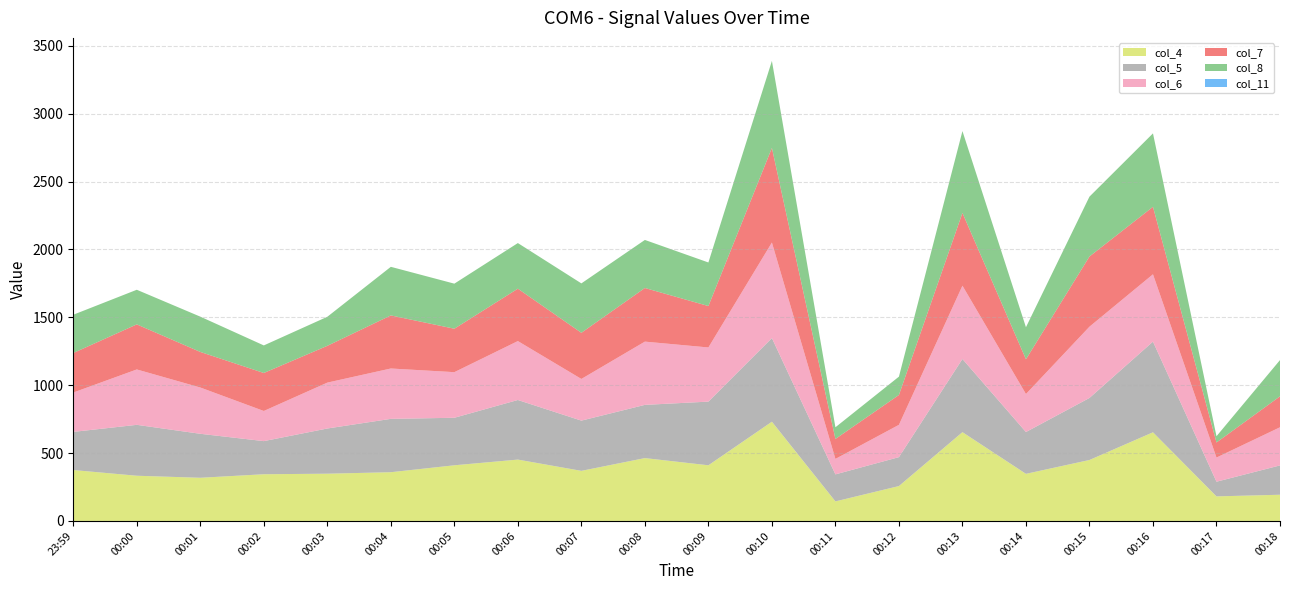

Reading left to right, list all the values displayed in this chart.

col_4: 23:59=375	00:00=333	00:01=318	00:02=344	00:03=348	00:04=359	00:05=410	00:06=452	00:07=369	00:08=463	00:09=410	00:10=731	00:11=144	00:12=257	00:13=654	00:14=347	00:15=449	00:16=653	00:17=181	00:18=193
col_5: 23:59=281	00:00=375	00:01=324	00:02=244	00:03=333	00:04=393	00:05=350	00:06=439	00:07=370	00:08=392	00:09=469	00:10=616	00:11=199	00:12=213	00:13=539	00:14=308	00:15=457	00:16=668	00:17=108	00:18=216
col_6: 23:59=290	00:00=408	00:01=341	00:02=222	00:03=338	00:04=371	00:05=336	00:06=434	00:07=307	00:08=466	00:09=399	00:10=704	00:11=114	00:12=238	00:13=540	00:14=280	00:15=525	00:16=496	00:17=178	00:18=281
col_7: 23:59=291	00:00=332	00:01=262	00:02=280	00:03=271	00:04=391	00:05=320	00:06=386	00:07=340	00:08=395	00:09=305	00:10=697	00:11=147	00:12=220	00:13=536	00:14=256	00:15=517	00:16=497	00:17=111	00:18=228
col_8: 23:59=282	00:00=255	00:01=260	00:02=203	00:03=214	00:04=358	00:05=332	00:06=336	00:07=364	00:08=354	00:09=321	00:10=641	00:11=86	00:12=135	00:13=603	00:14=236	00:15=441	00:16=541	00:17=46	00:18=267
col_11: 23:59=0	00:00=0	00:01=0	00:02=0	00:03=0	00:04=0	00:05=0	00:06=0	00:07=0	00:08=0	00:09=0	00:10=0	00:11=0	00:12=0	00:13=0	00:14=0	00:15=0	00:16=0	00:17=0	00:18=0